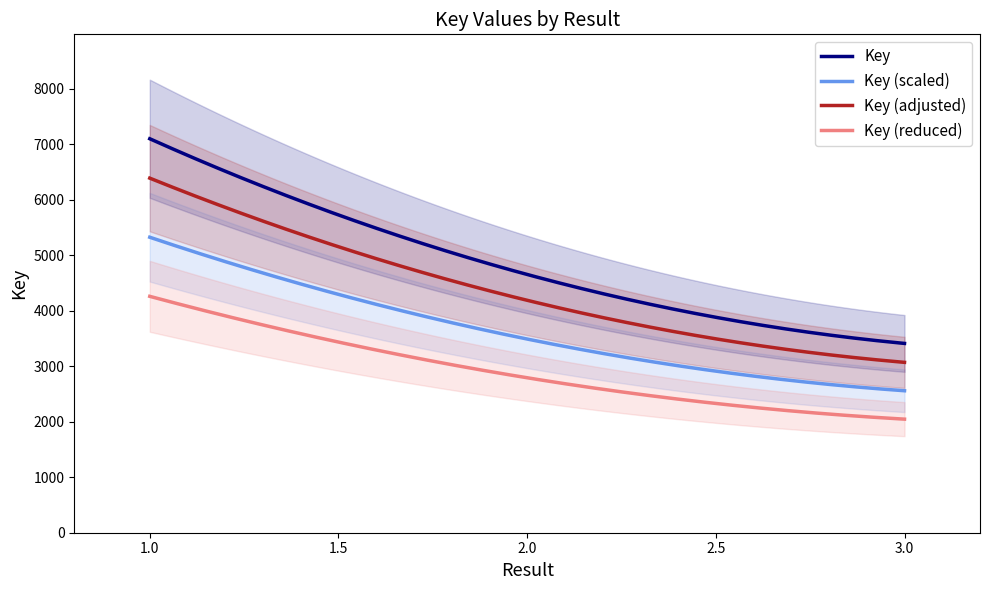

What is the change in value from 2 to 3?

-1242